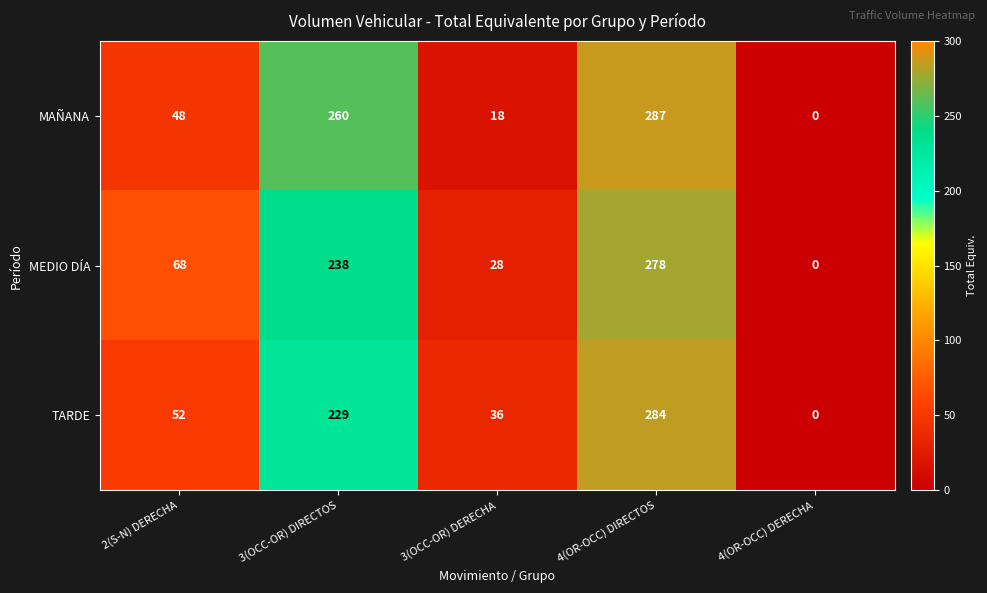

The MAÑANA series shows 18 at 3(OCC-OR) DERECHA. True or false?

True